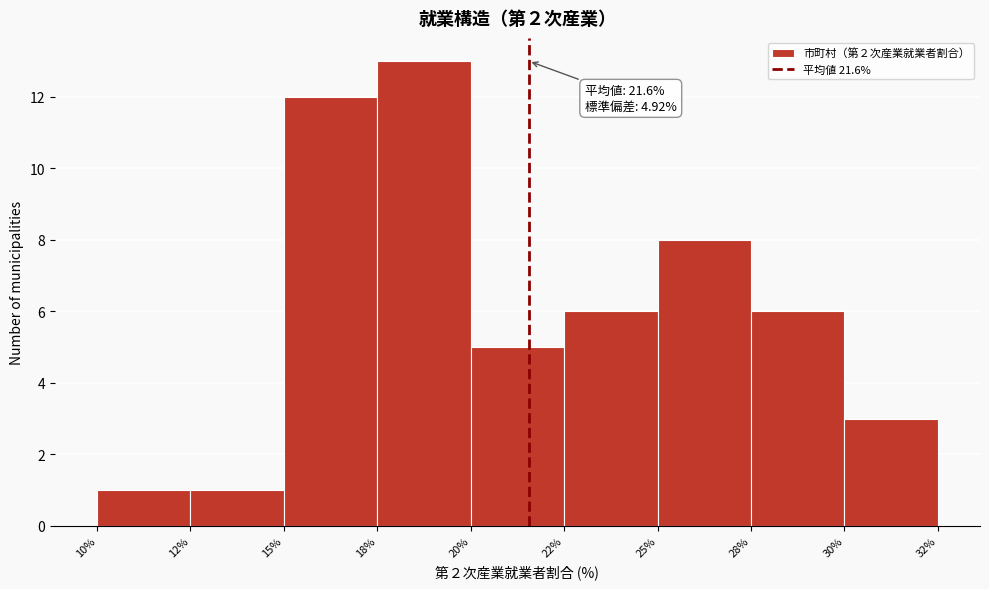

Reading left to right, extract all data points from this chart.

10%=1	12%=1	15%=12	18%=13	20%=5	22%=6	25%=8	28%=6	30%=3